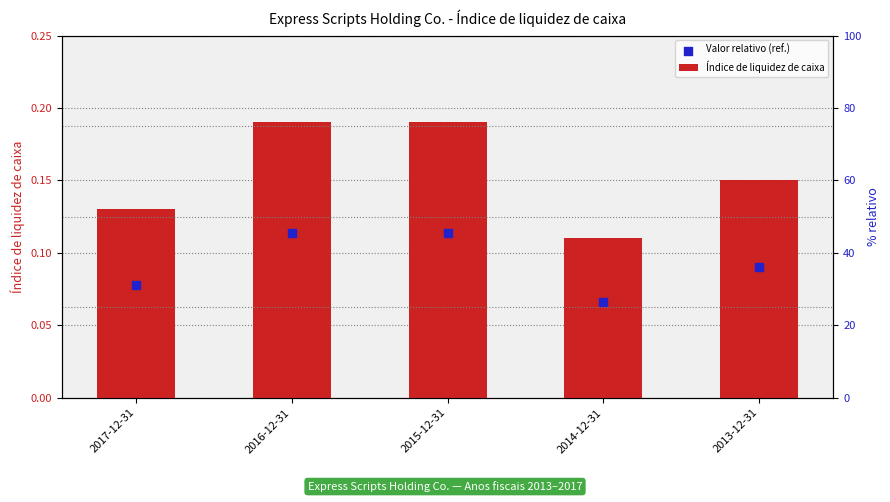

Is the value of Valor relativo (ref.) at 2014-12-31 greater than the value of Índice de liquidez de caixa at 2015-12-31?

No